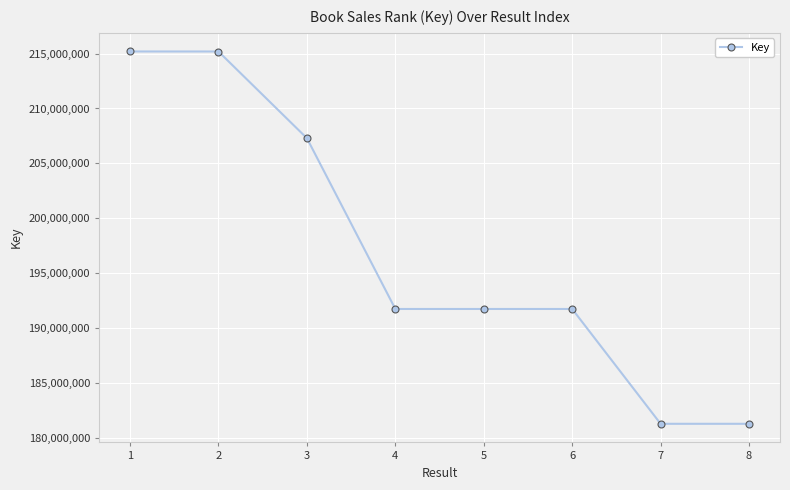

What is the value of the 4th point from the left?

191750642